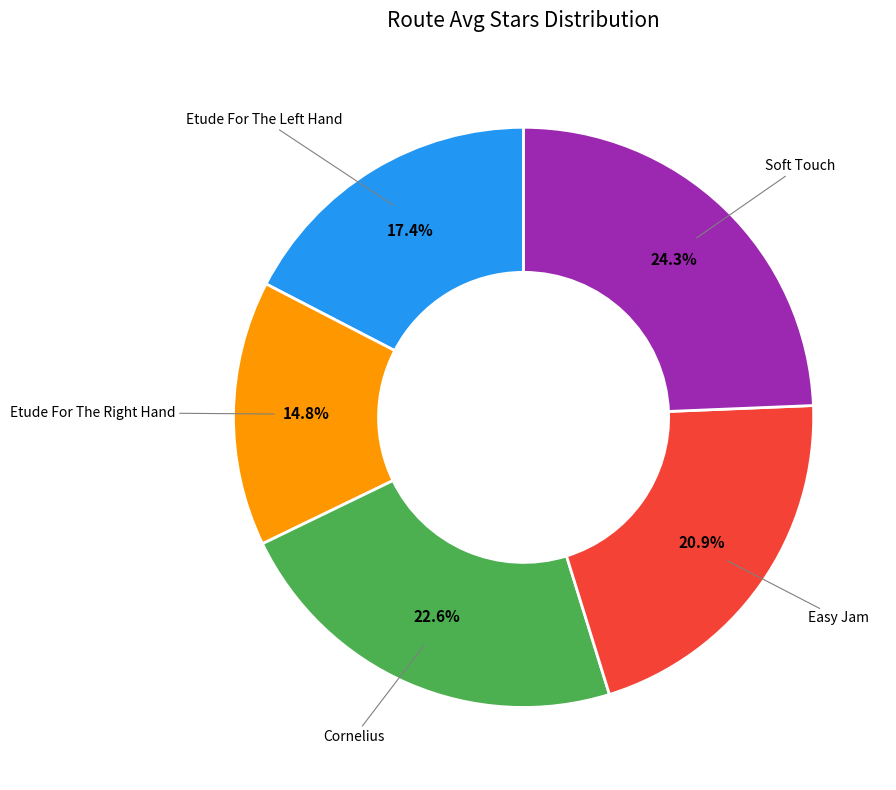

To the nearest percent, what is the difference between the largest and smallest slice percentages?

10%